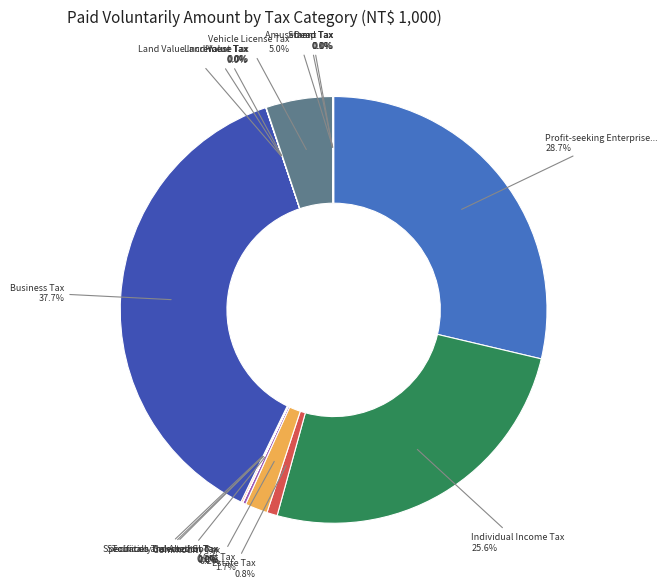

Is there any slice that represents more than half of the pie?

No